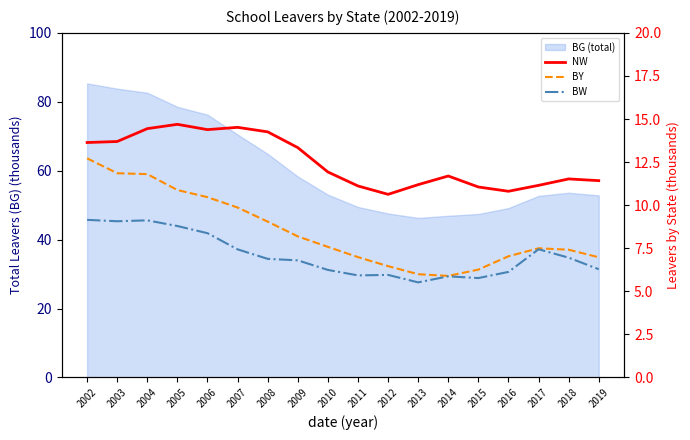

At which category does BY reach its first local peak?

2017